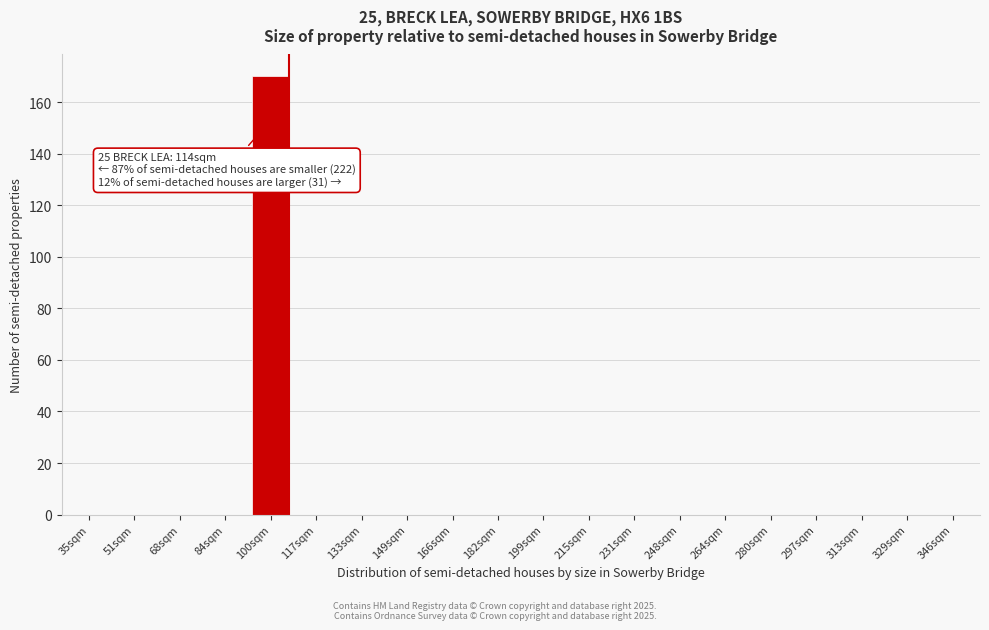

Reading right to left, list all the values displayed in this chart.

346sqm=0	329sqm=0	313sqm=0	297sqm=0	280sqm=0	264sqm=0	248sqm=0	231sqm=0	215sqm=0	199sqm=0	182sqm=0	166sqm=0	149sqm=0	133sqm=0	117sqm=0	100sqm=170	84sqm=0	68sqm=0	51sqm=0	35sqm=0